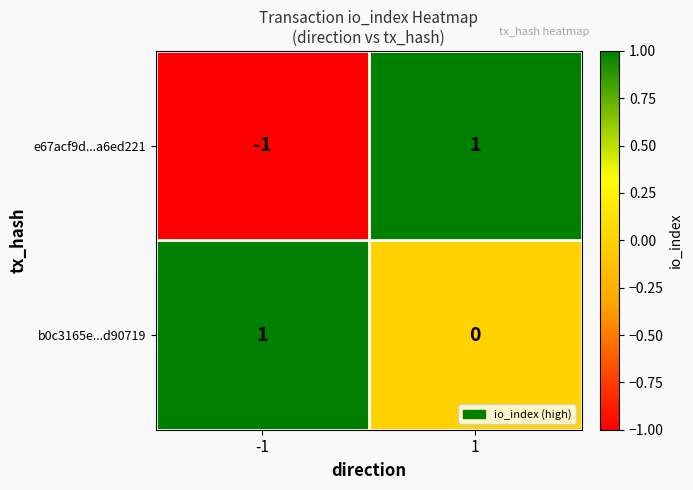

The e67acf9d...a6ed221 series shows 1 at 1. True or false?

True